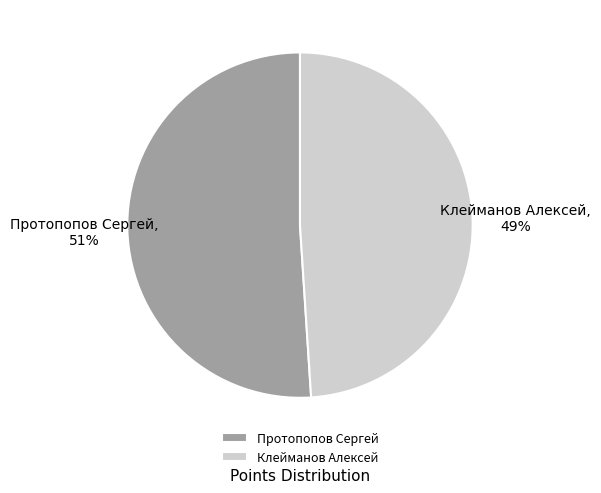

To the nearest percent, what is the average slice percentage?

50%